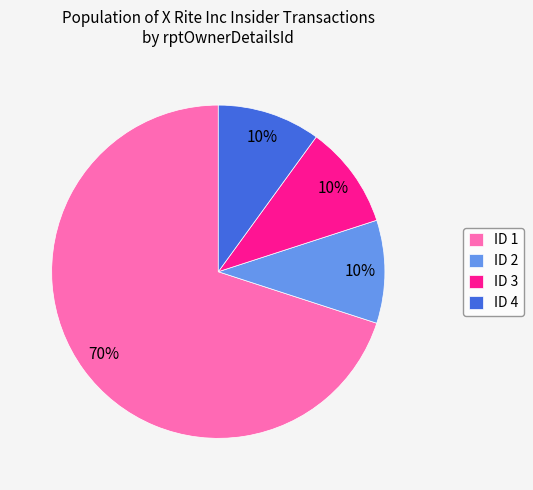

Is there a majority slice in this chart?

Yes